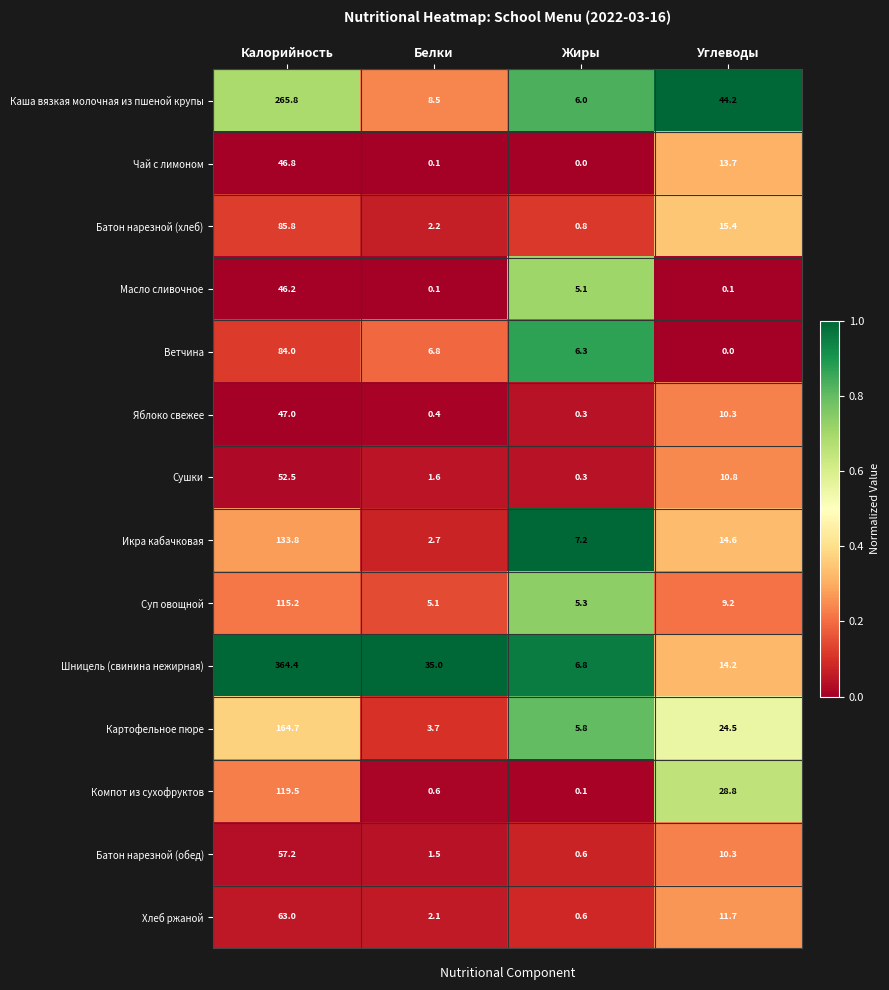

Which series has the largest total across all categories?

Шницель (свинина нежирная)